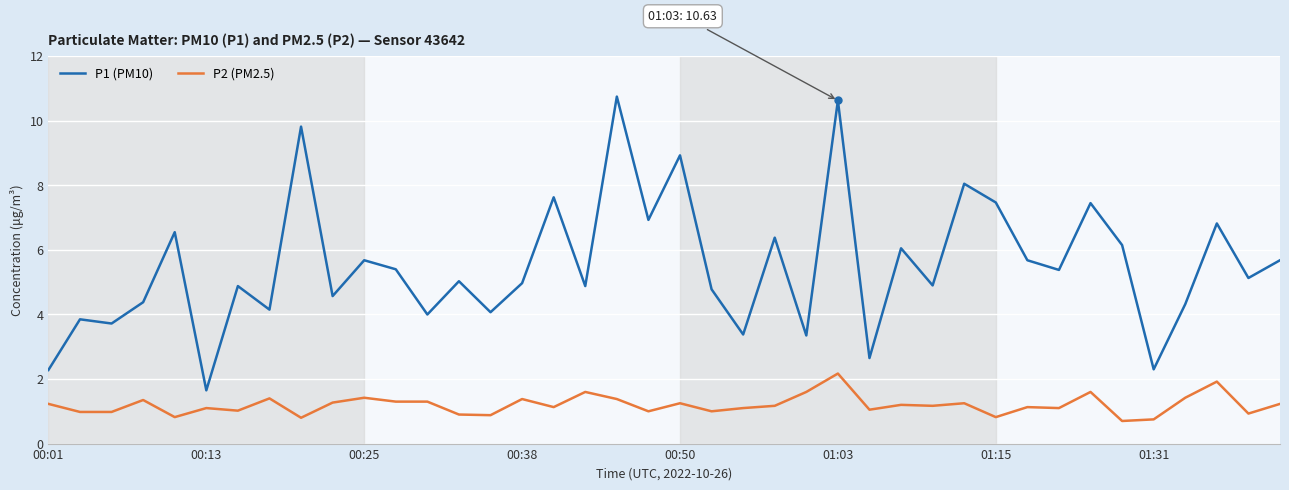

List the series in order of their overall mean, lowest first.

P2 (PM2.5), P1 (PM10)